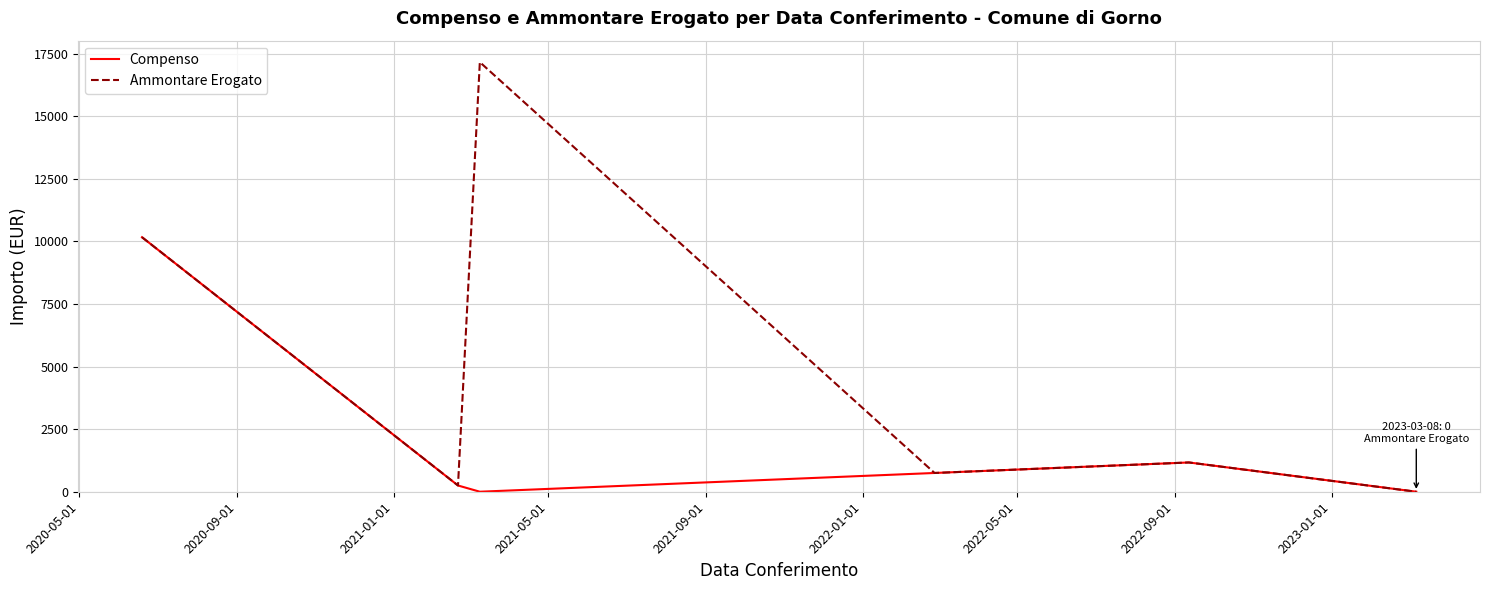

Rank the series by their maximum value, from lowest to highest.

Compenso, Ammontare Erogato